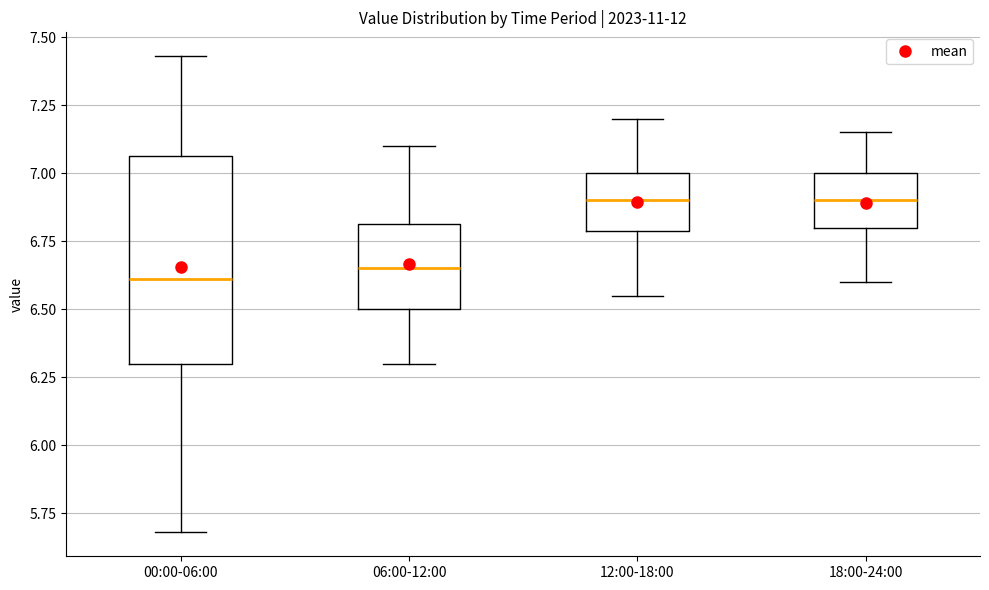

Reading left to right, read every box against the y-axis: the position of its median line, the range the box covers, and the ends of its whiskers. The values are not printed on the chart, so give them approximately, as read against the axis.

00:00-06:00: median 6.60, box 6.30 to 7.05, whiskers 5.70 to 7.45
06:00-12:00: median 6.65, box 6.50 to 6.80, whiskers 6.30 to 7.10
12:00-18:00: median 6.90, box 6.80 to 7.00, whiskers 6.55 to 7.20
18:00-24:00: median 6.90, box 6.80 to 7.00, whiskers 6.60 to 7.15